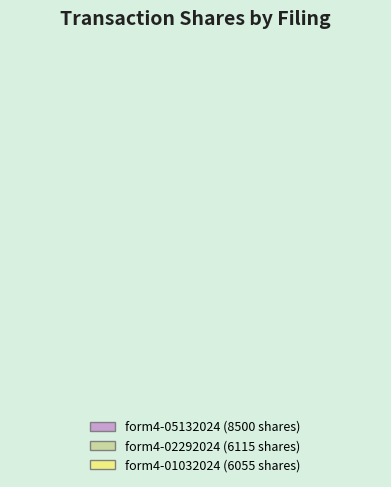

What percentage is the form4-05132024_080552.xml slice, to the nearest percent?

41%